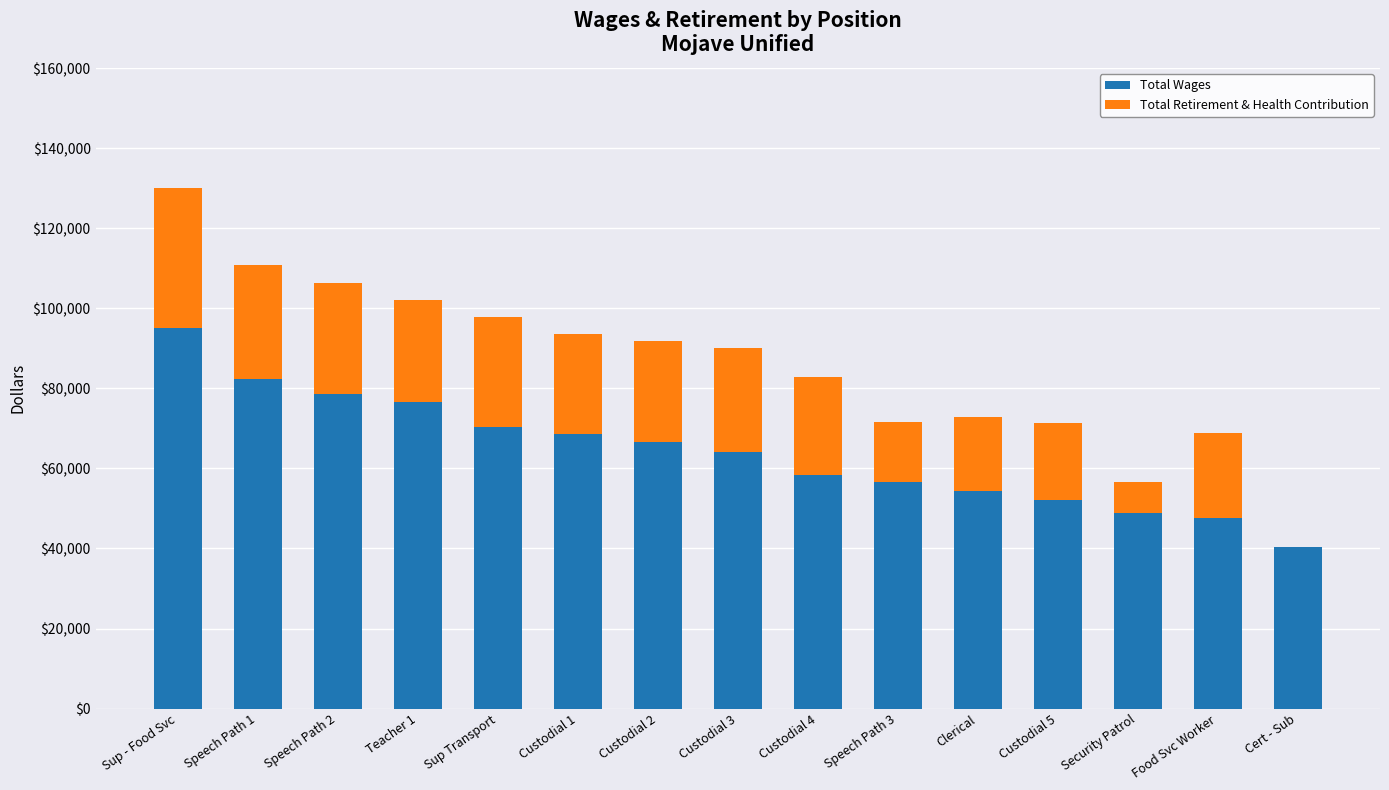

Reading right to left, list the values for the Total Wages series.

Cert - Sub=40430	Food Svc Worker=47545	Security Patrol=48751	Custodial 5=52094	Clerical=54363	Speech Path 3=56509	Custodial 4=58279	Custodial 3=64080	Custodial 2=66701	Custodial 1=68715	Sup Transport=70314	Teacher 1=76619	Speech Path 2=78614	Speech Path 1=82454	Sup - Food Svc=95051